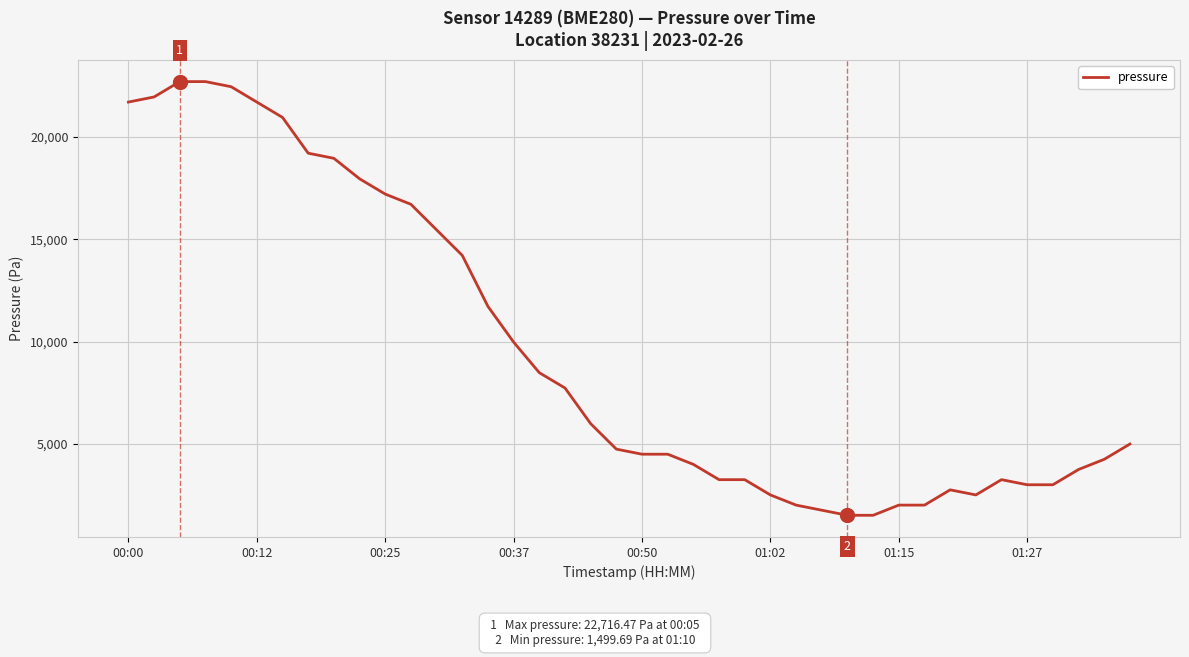

What is the difference between the maximum and minimum values?

21216.8